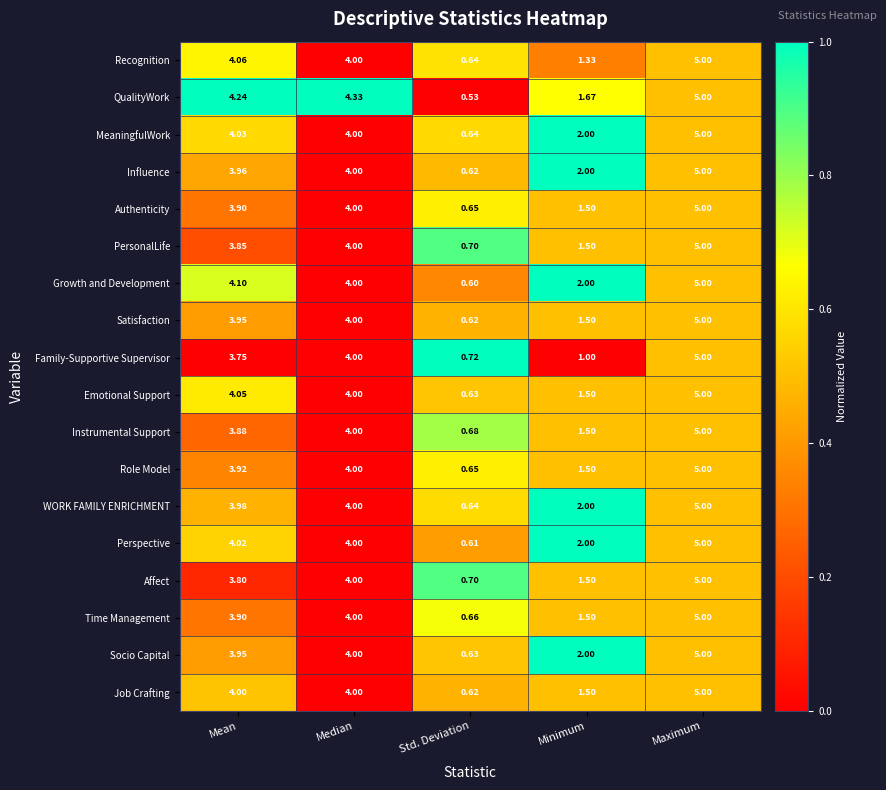

Rank the categories by Instrumental Support value from highest to lowest.

Maximum, Median, Mean, Minimum, Std. Deviation